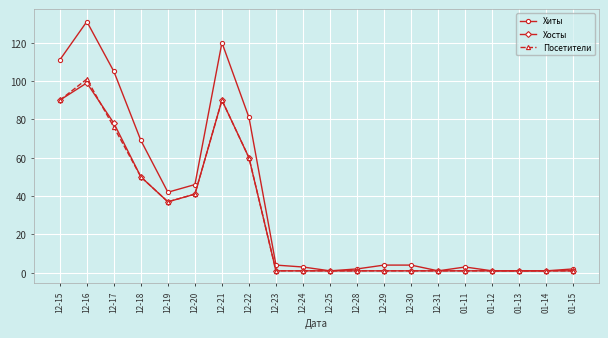

What is the sum of the Хосты values at 01-14 and 12-22?

61